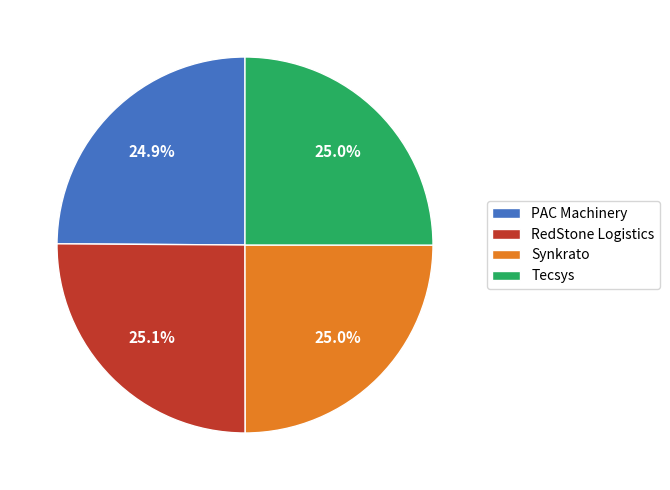

What is the ratio of the value at PAC Machinery to the value at Tecsys?

1.0